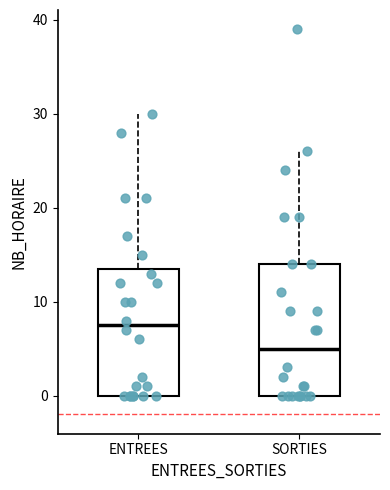

Reading left to right, transcribe this box plot: for each box, give where its median line is, the range the box spans, and where its two whiskers end, as read against the y-axis. The values are not printed on the chart, so give them approximately, as read against the axis.

ENTREES: median 8, box 0 to 14, whiskers 0 to 30
SORTIES: median 5, box 0 to 14, whiskers 0 to 26